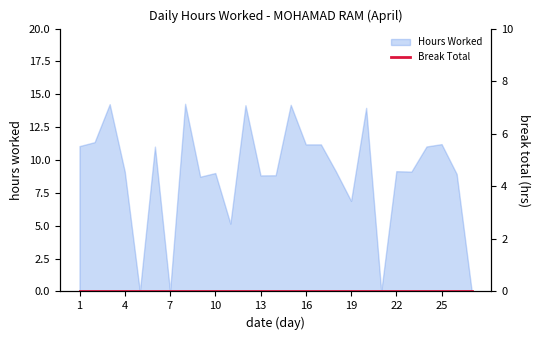

Rank the categories by value from lowest to highest.

5, 7, 21, 27, 11, 19, 9, 13, 14, 26, 10, 4, 18, 23, 22, 6, 24, 1, 16, 17, 25, 2, 20, 12, 15, 3, 8